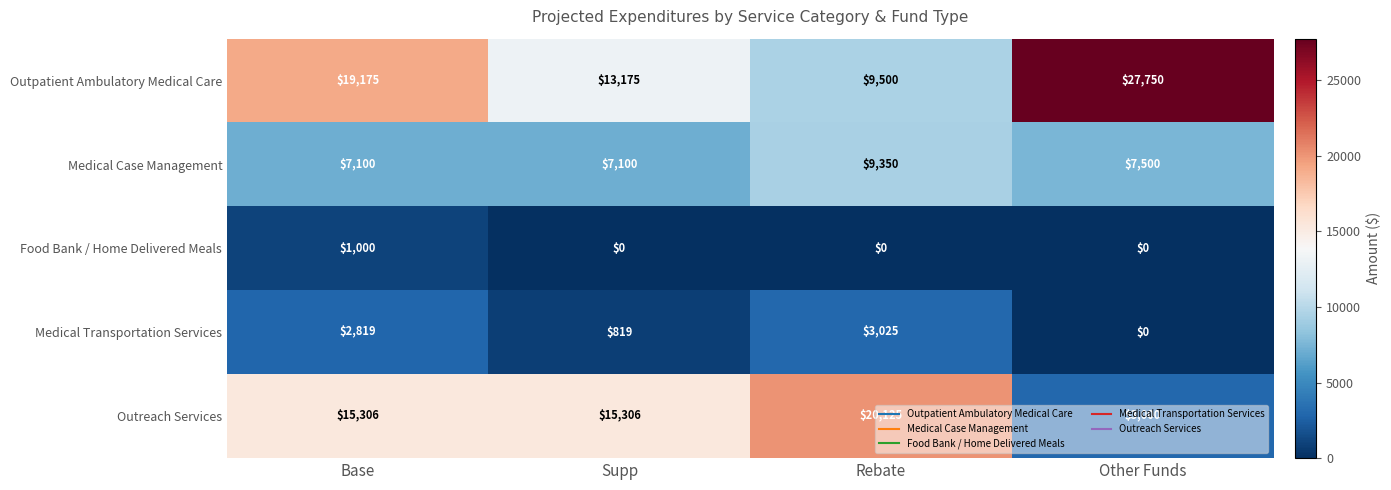

At how many categories does at least one series exceed 12638?

4